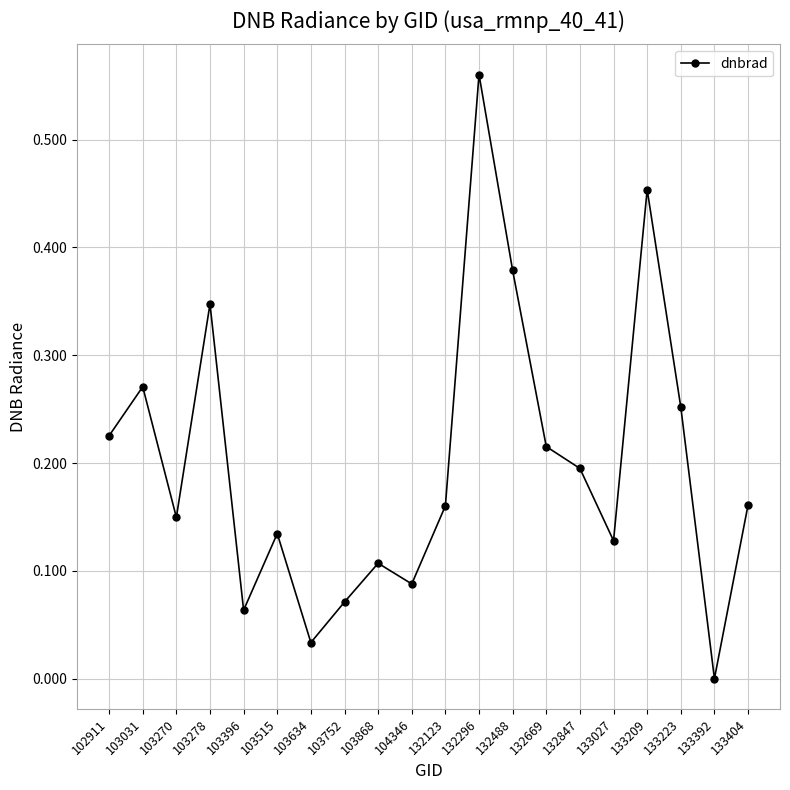

Where is the first local maximum?

103031